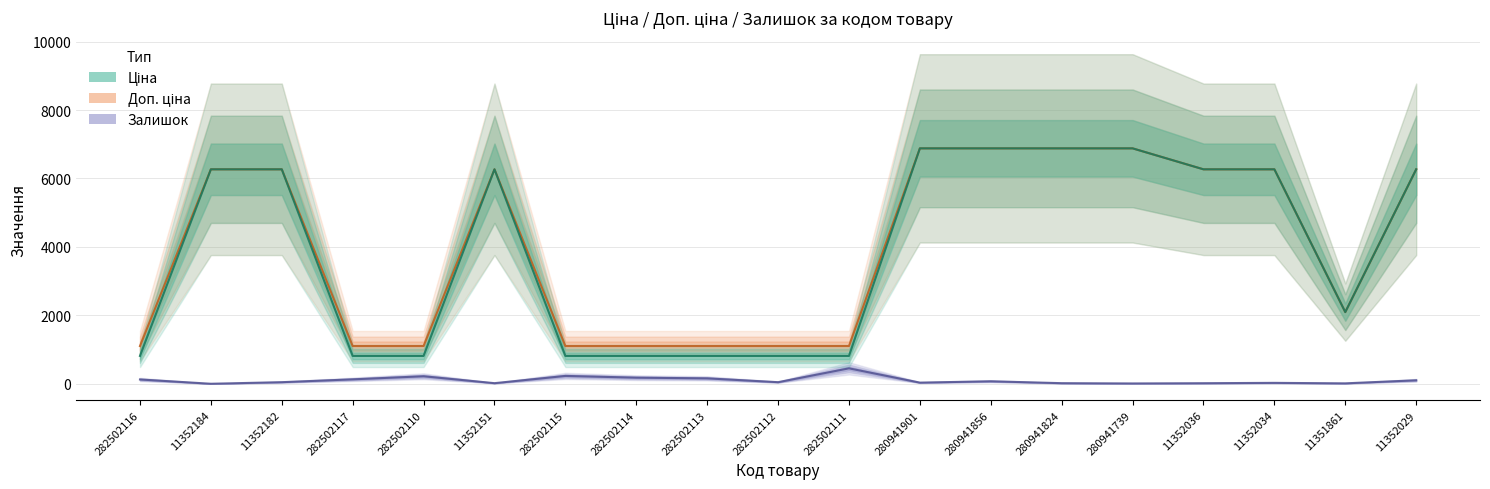

Is this an area chart (filled region under the line)?

No